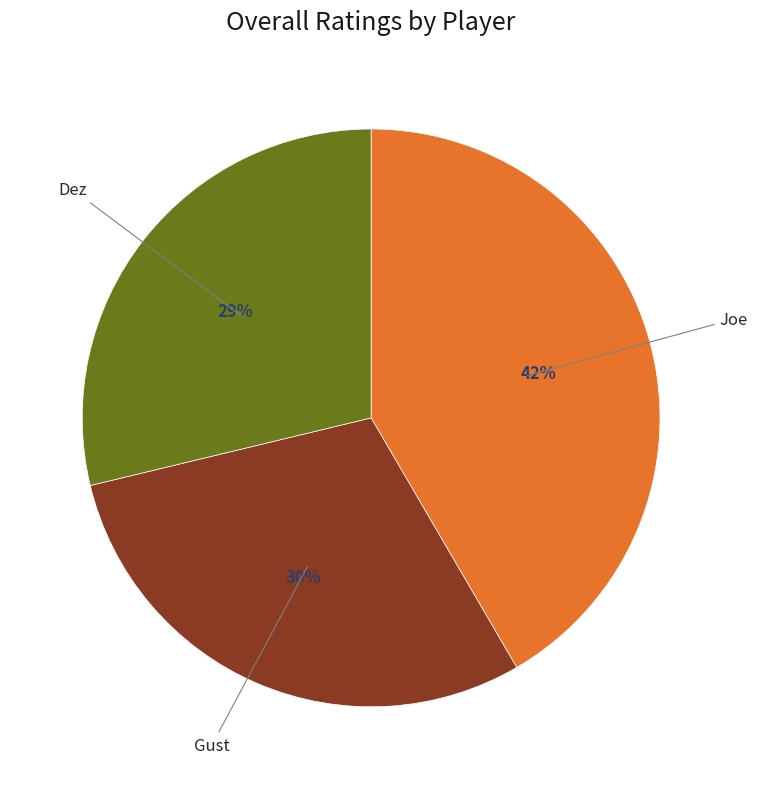

To the nearest percent, what is the average slice percentage?

33%